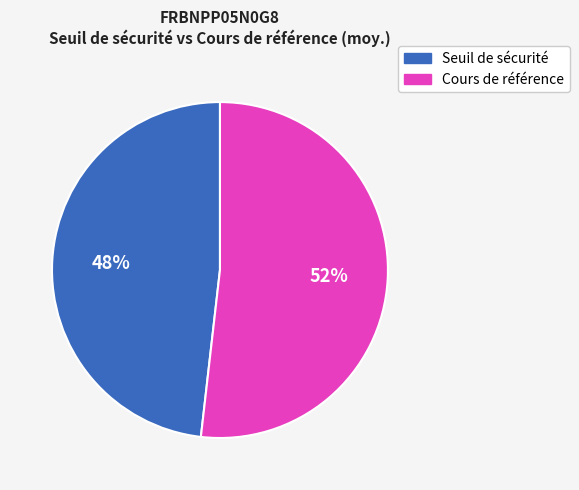

To the nearest percent, what is the difference between the largest and smallest slice percentages?

4%